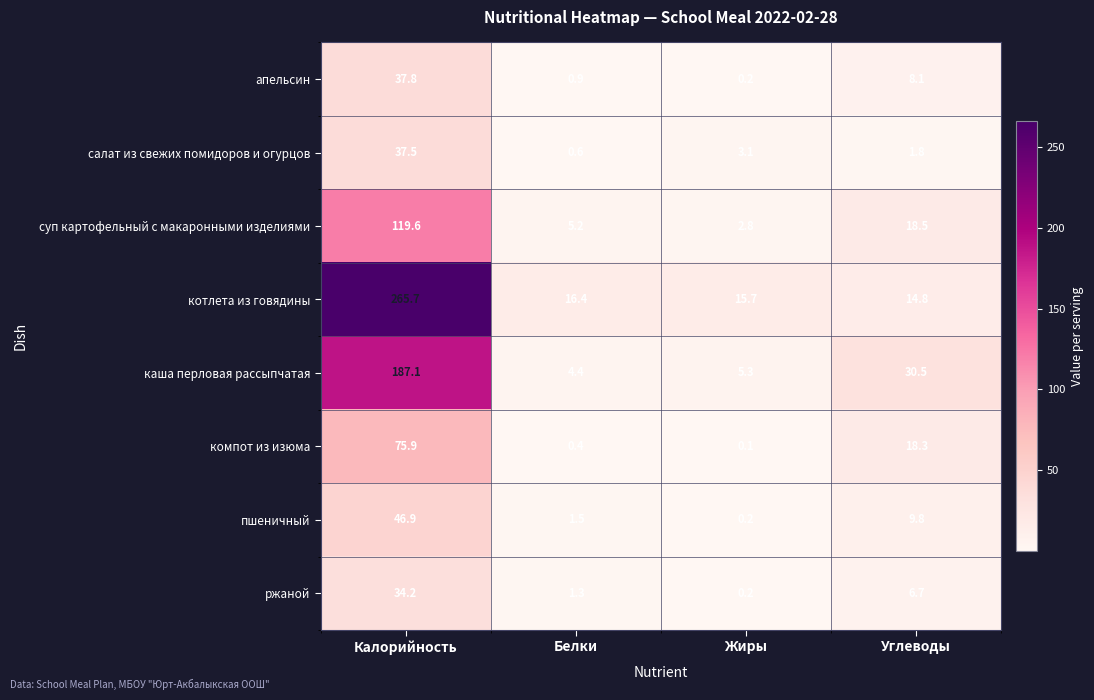

The value of каша перловая рассыпчатая at Белки is 7.4. True or false?

False